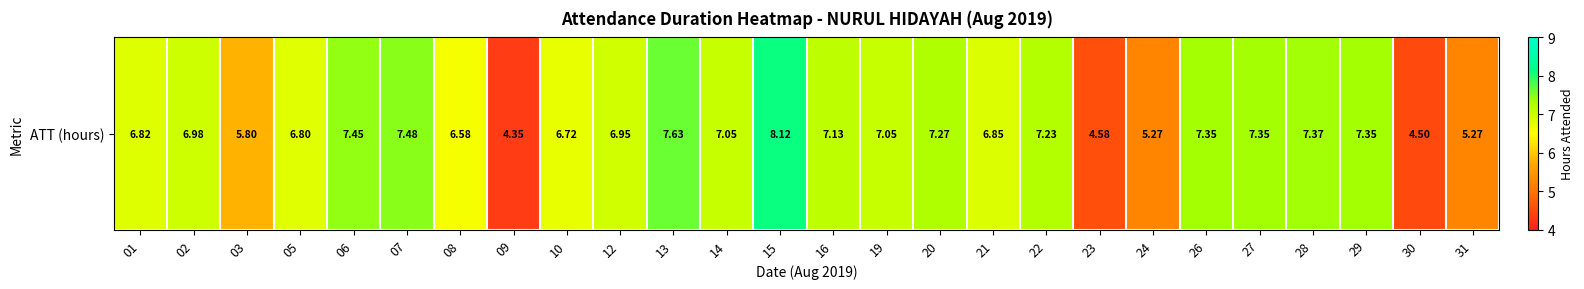

What is the maximum value shown in the chart?

8.1